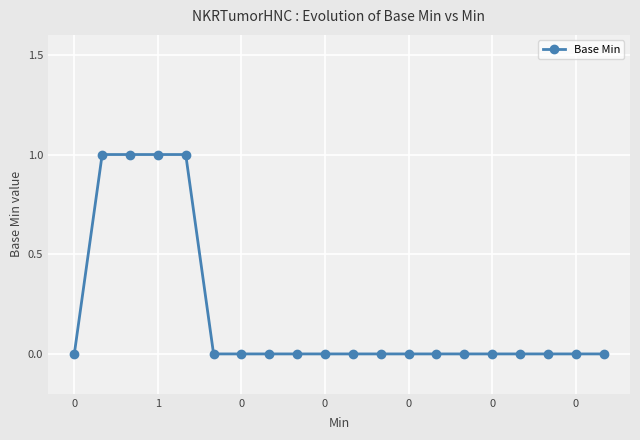

How many lines are shown in the chart?

1